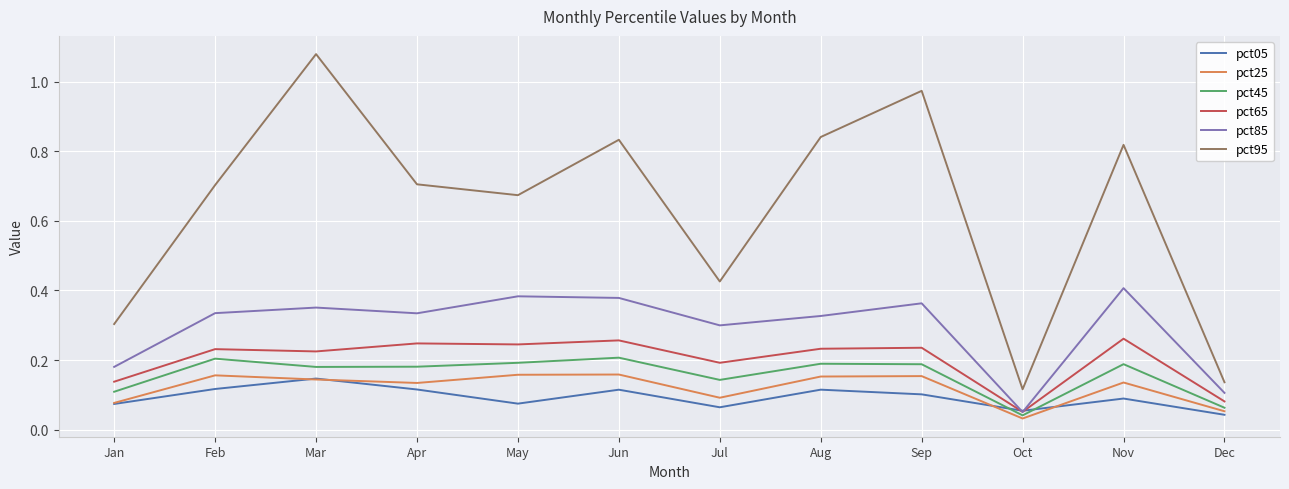

The value of pct45 at Sep is 0.2. True or false?

True